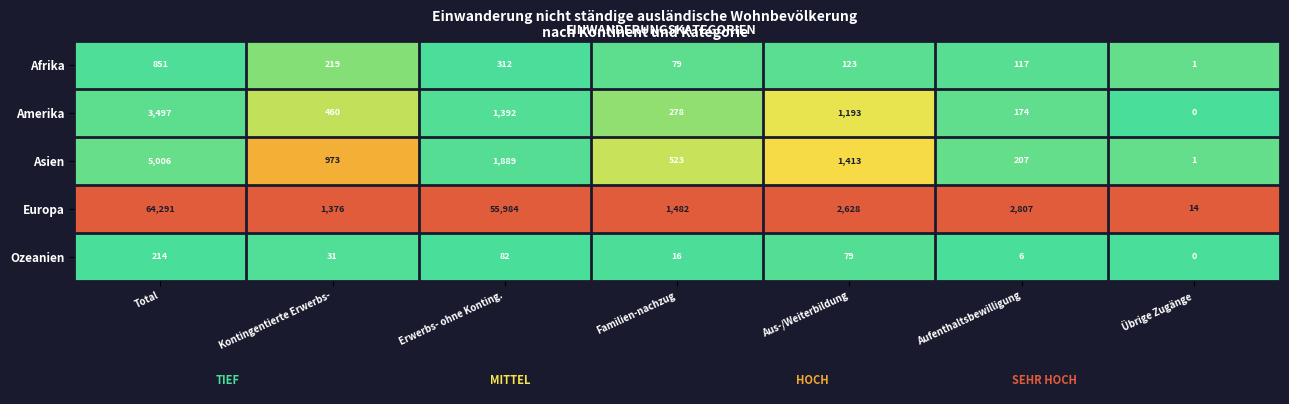

What is the sum of the Amerika values at Übrige Zugänge and Familien-nachzug?

278